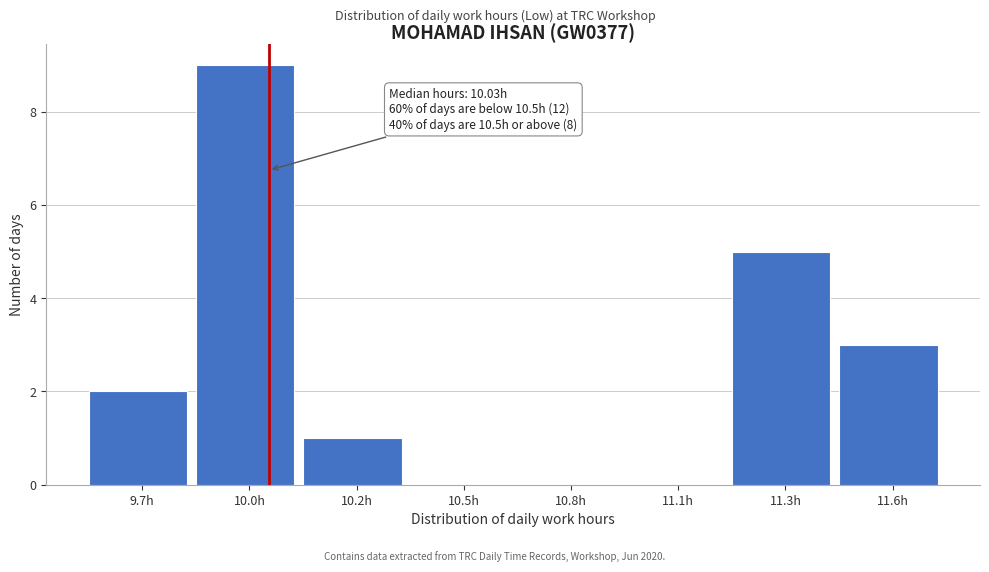

Reading left to right, extract all data points from this chart.

9.7h=2	10.0h=9	10.2h=1	10.5h=0	10.8h=0	11.1h=0	11.3h=5	11.6h=3